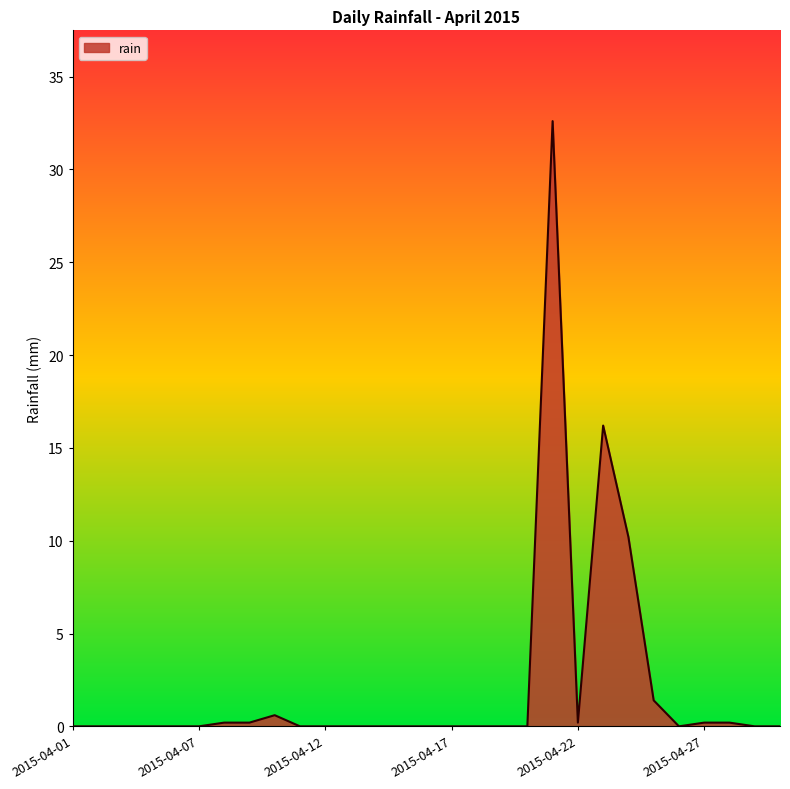

What is the difference between the maximum and minimum values?

32.6